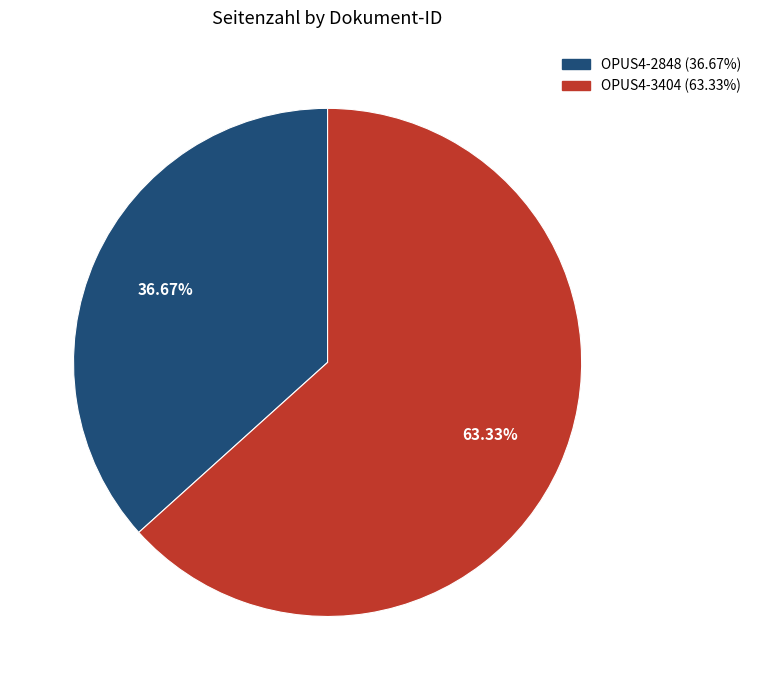

What percentage is NOT represented by OPUS4-3404?

36.7%